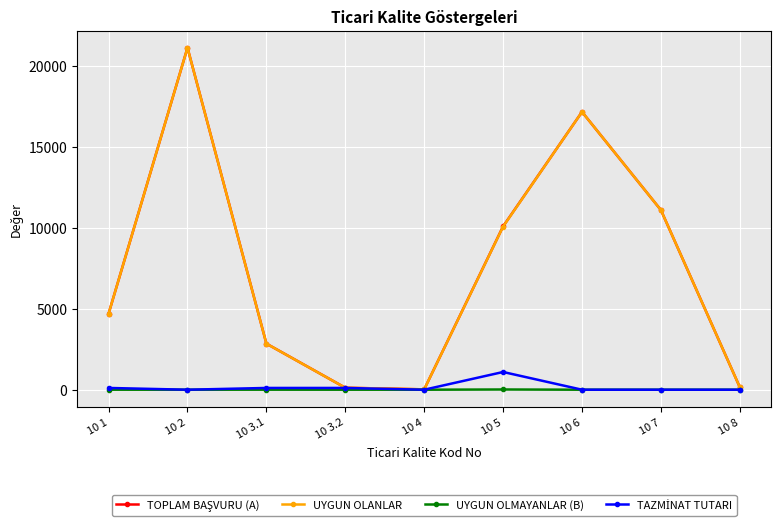

What is the maximum value shown in the chart?

21143.0